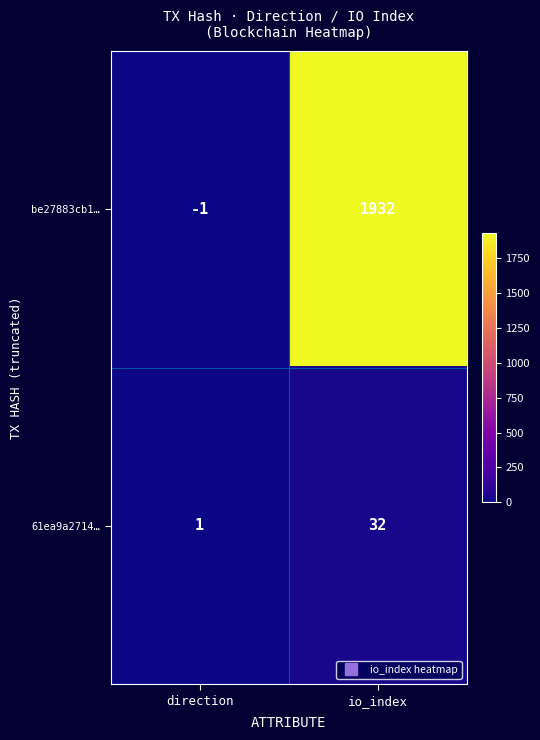

True or false: be27883cb1… has a value of -1 at direction.

True